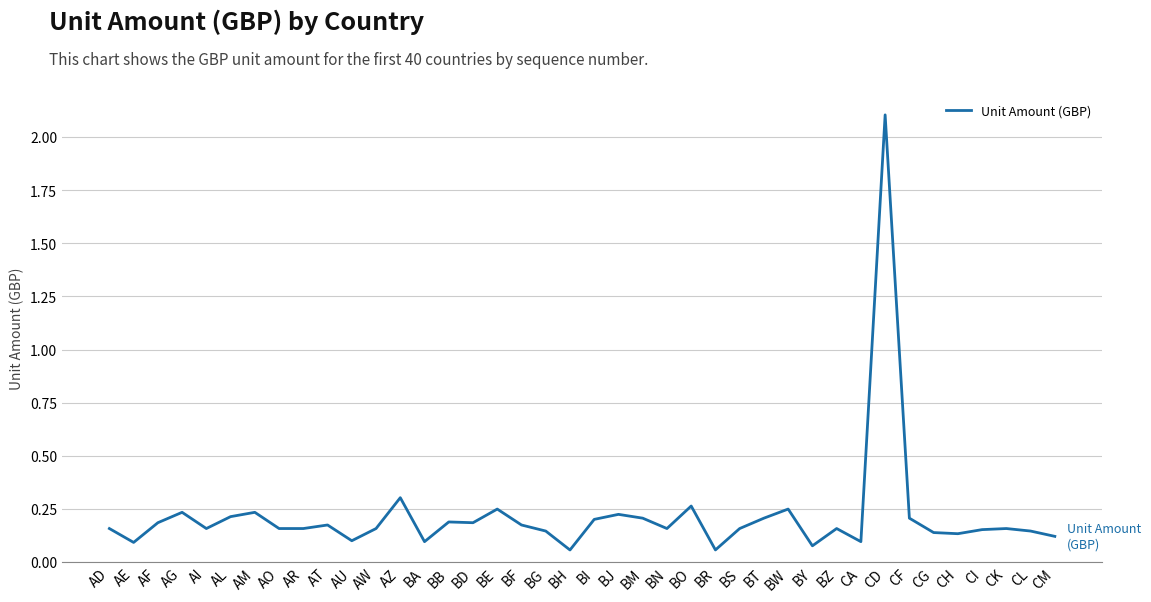

True or false: the data shows 0.1 at AU.

True